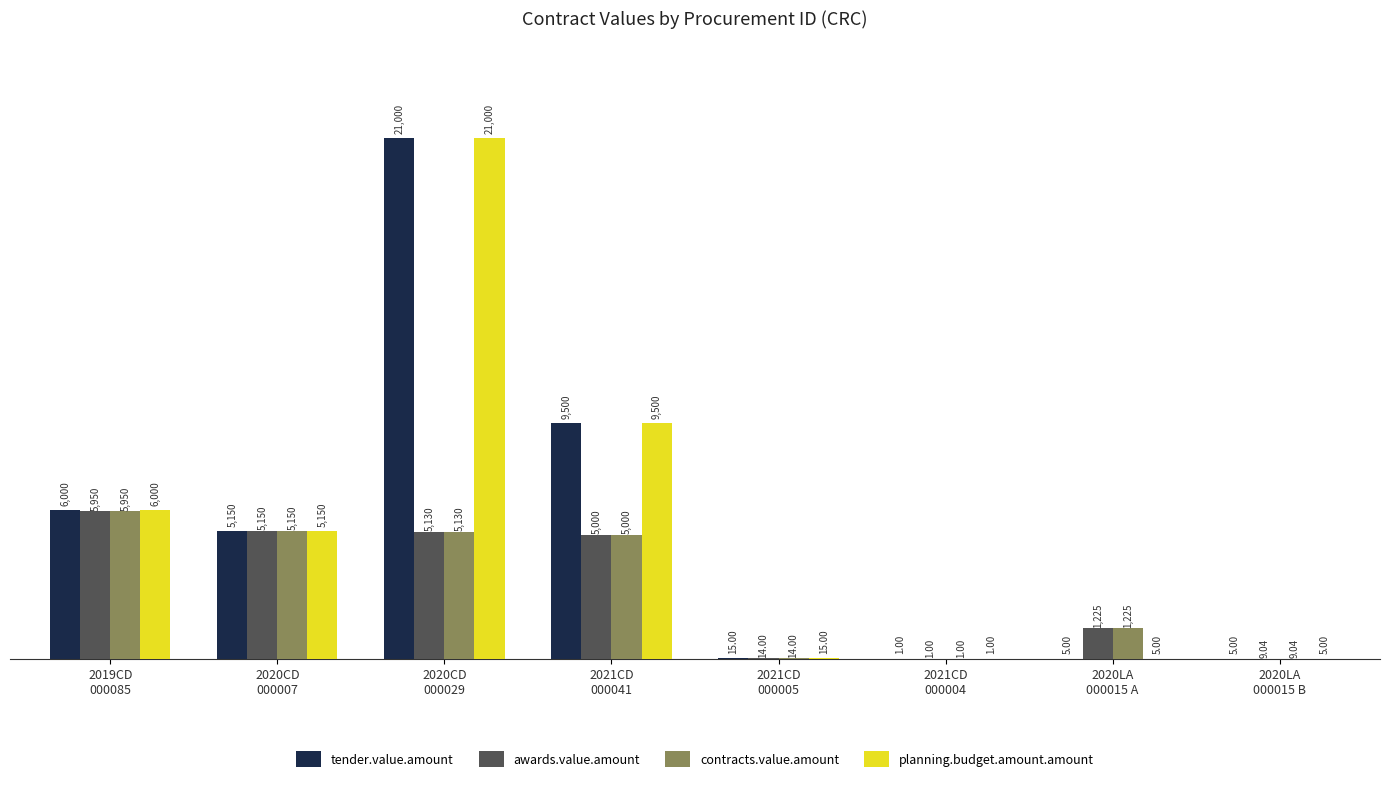

What is the approximate value of planning.budget.amount.amount at 2020CD
000007?

5149.7